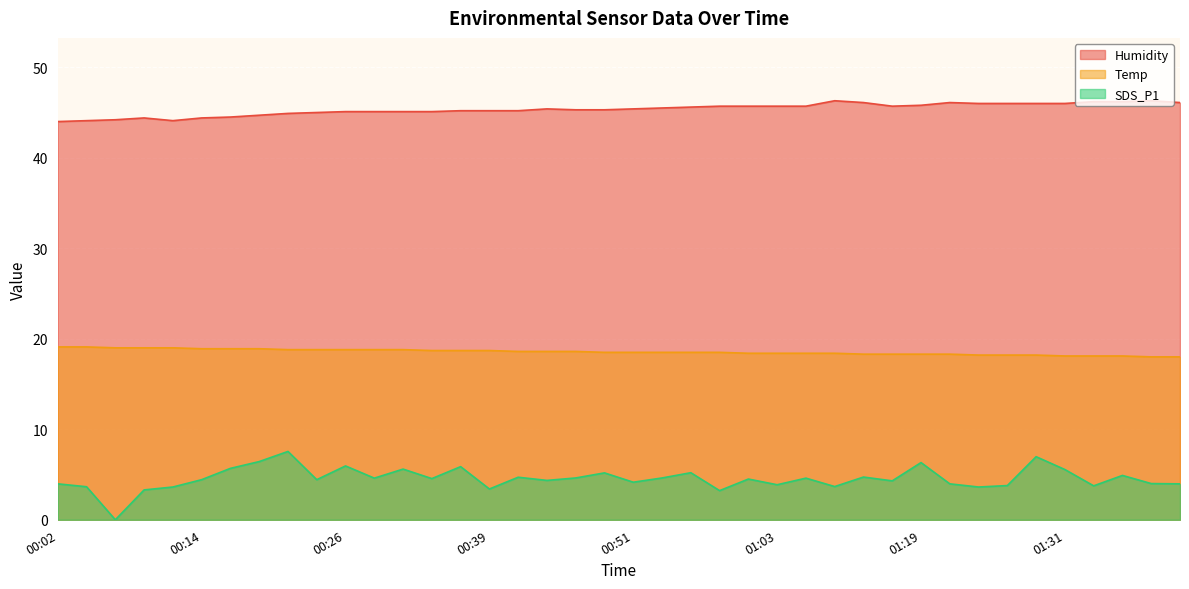

What is the spread (max minus min) of values at 00:02?

40.0